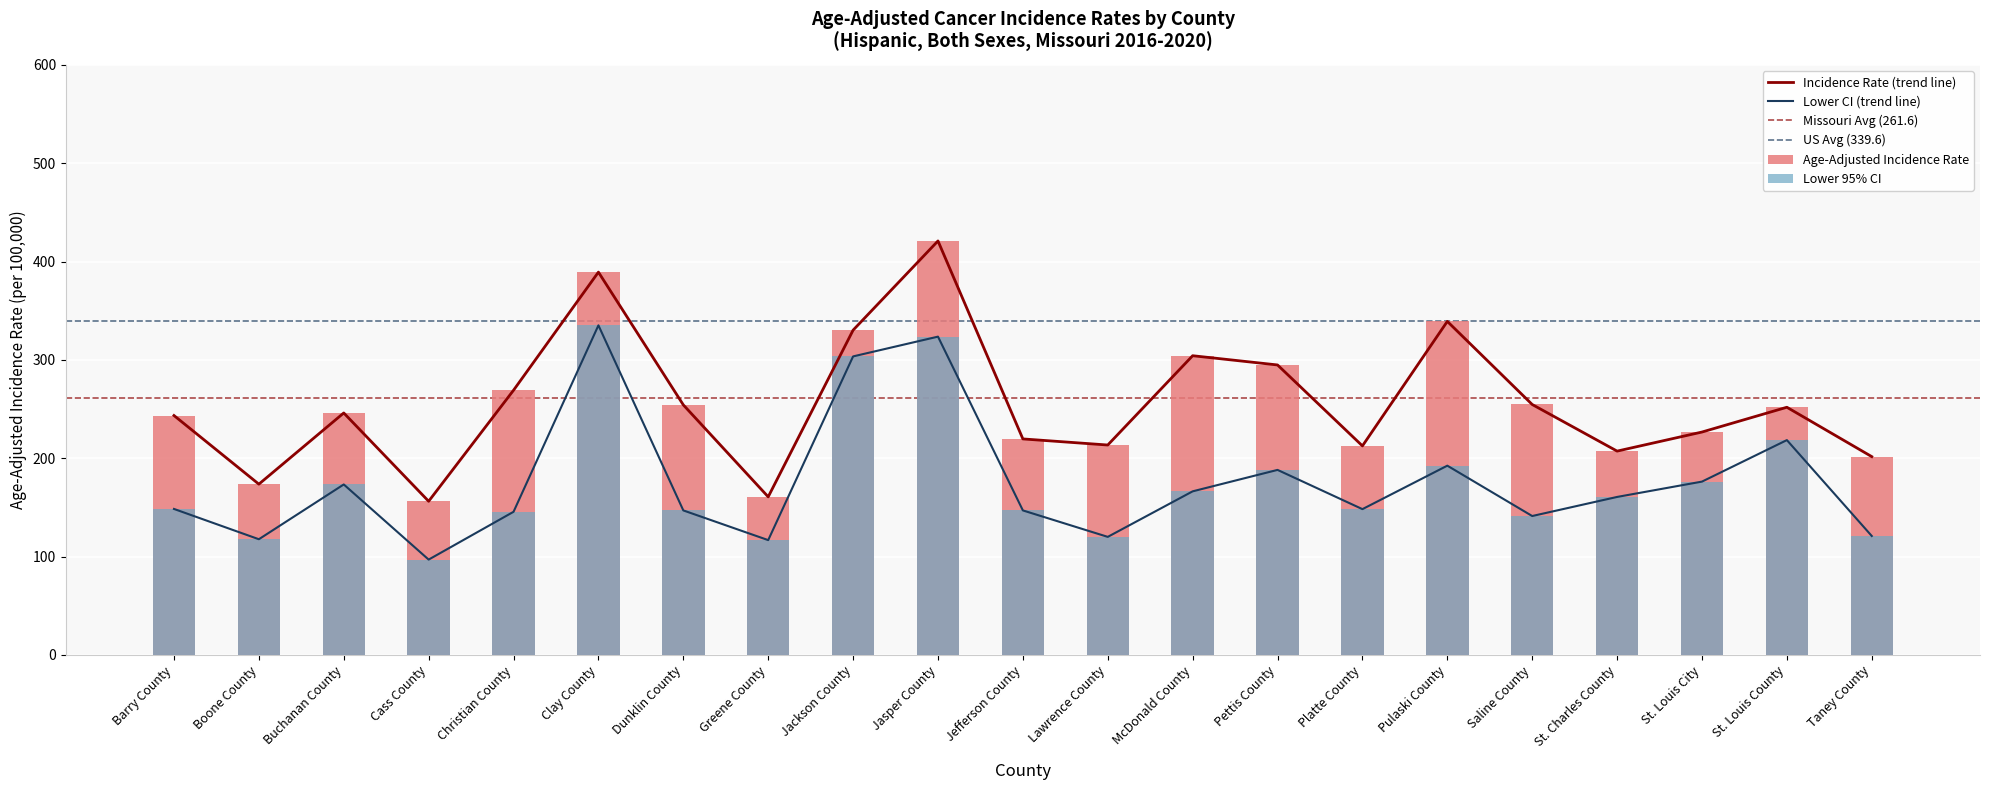

Is it true that Lower 95% CI equals 77.4 at Lawrence County?

False